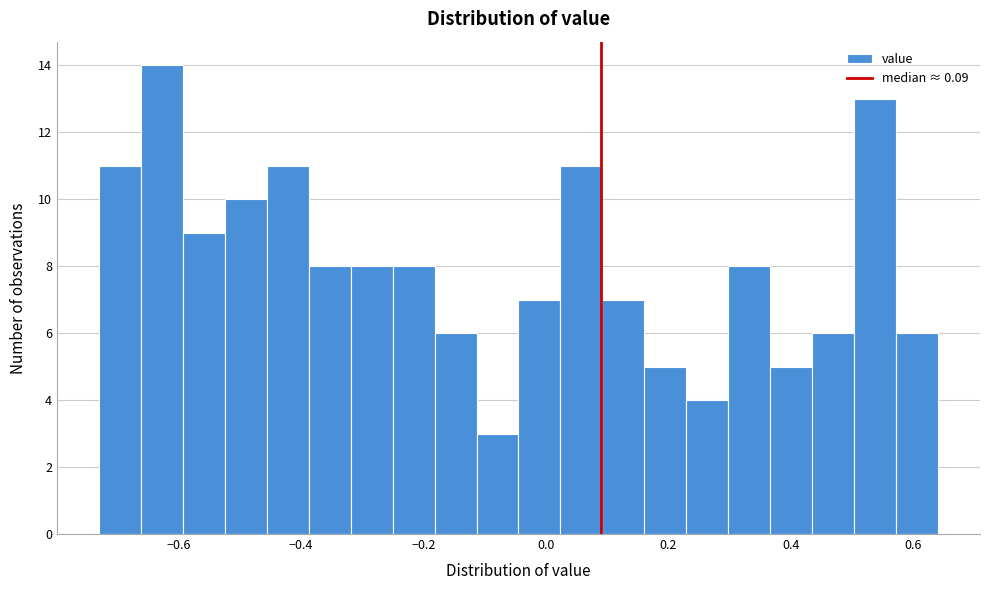

Around what value on the x-axis is the tallest bar? Give the approximate position of its centre, as read against the axis.

-0.62